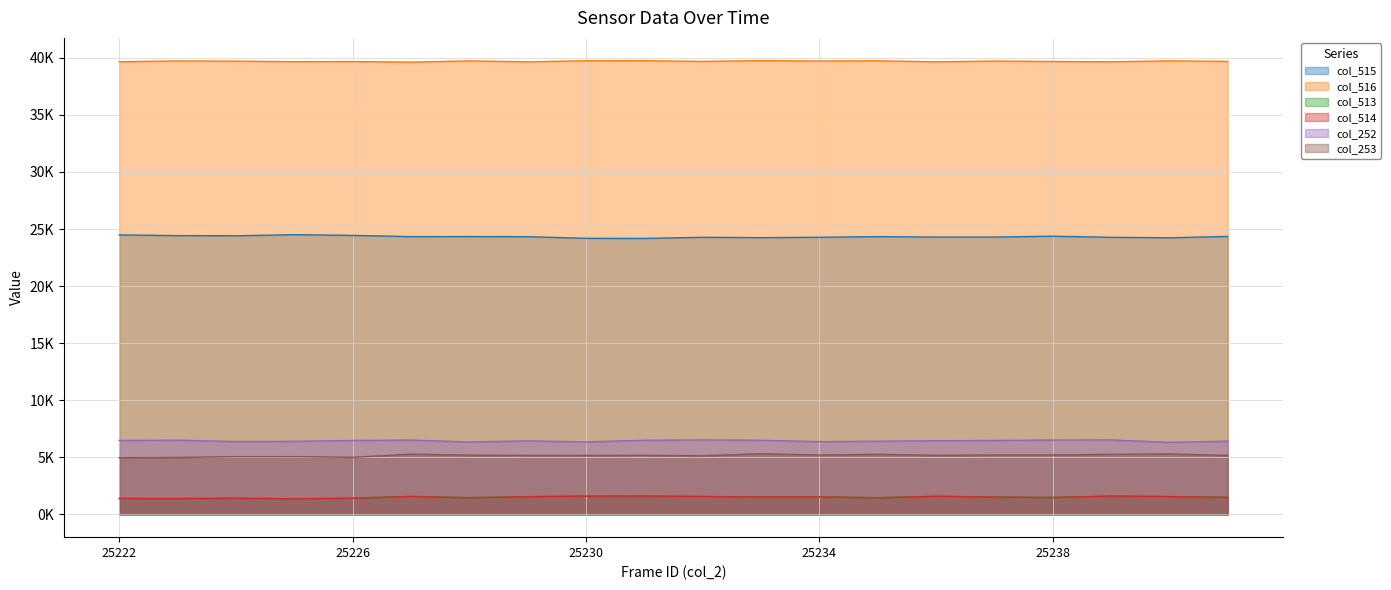

The col_516 series shows 63517 at 25238. True or false?

False